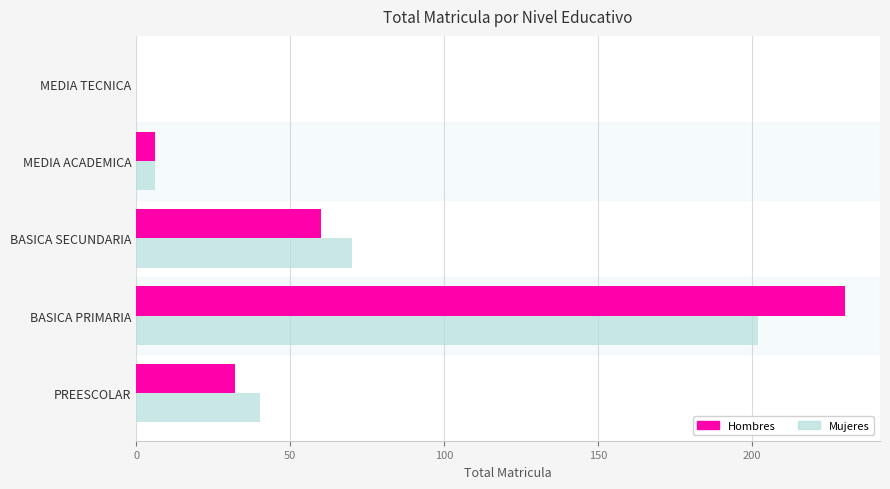

How many distinct data groups are displayed?

2